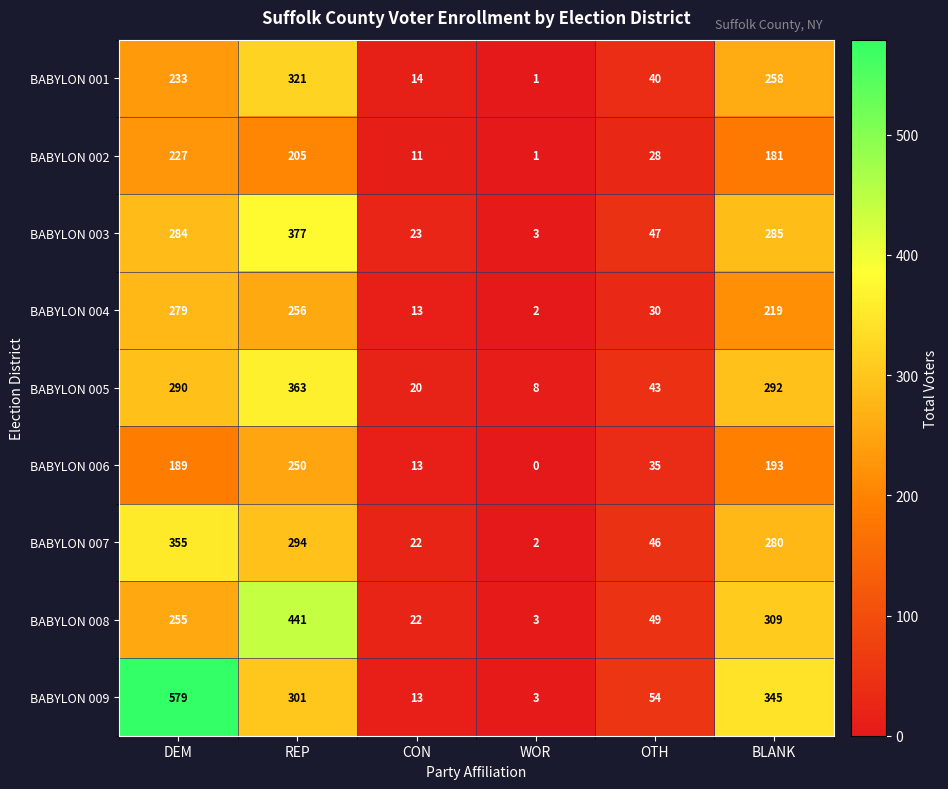

List the labels in order of BABYLON 007 value, smallest first.

WOR, CON, OTH, BLANK, REP, DEM